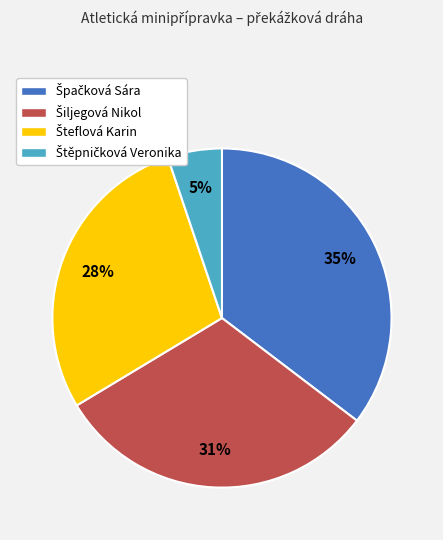

To the nearest percent, what is the difference between the largest and smallest slice percentages?

30%